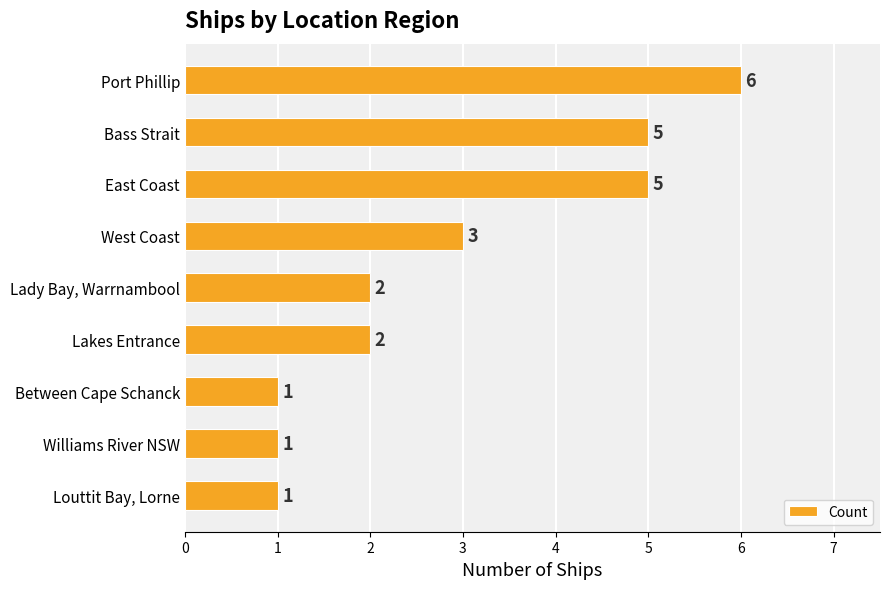

What is the difference between the second highest and second lowest values?

4